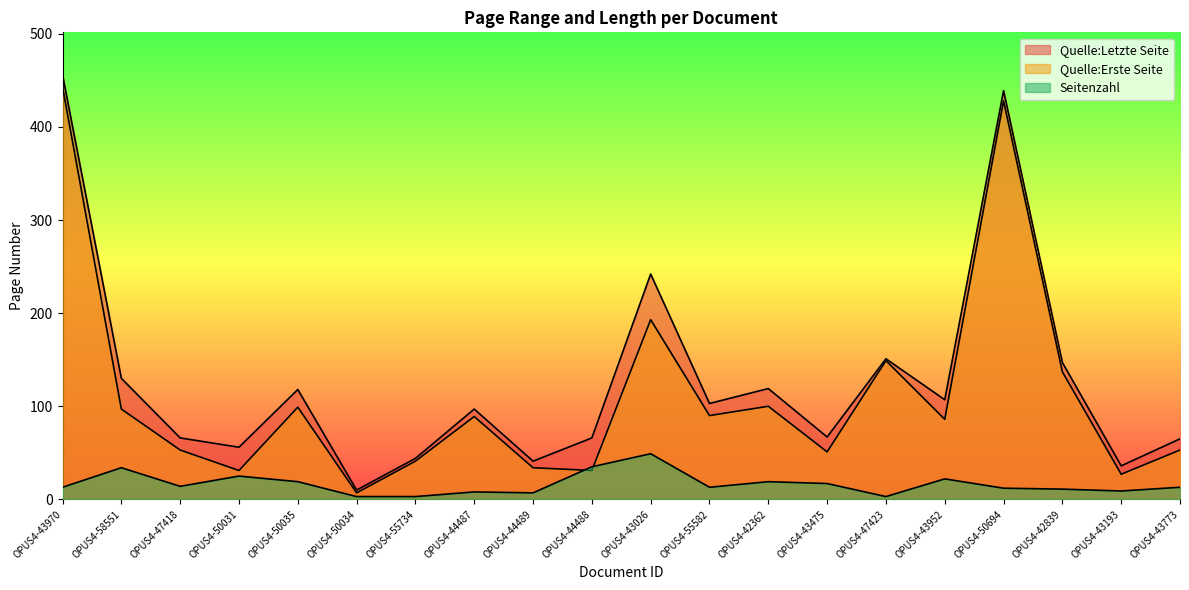

Where is the first local maximum for Quelle:Erste Seite?

OPUS4-50035